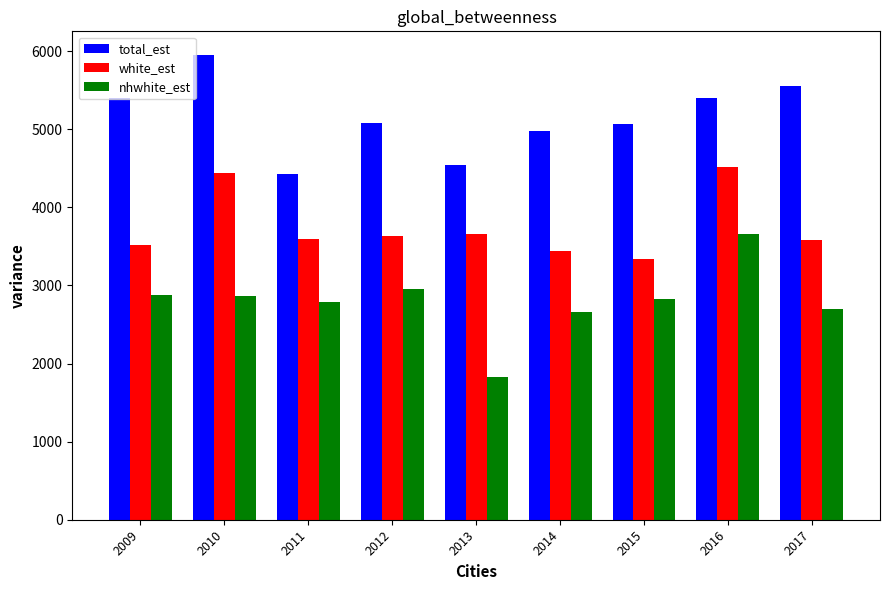

Read the white_est value at 2009, to the nearest 100.

3500